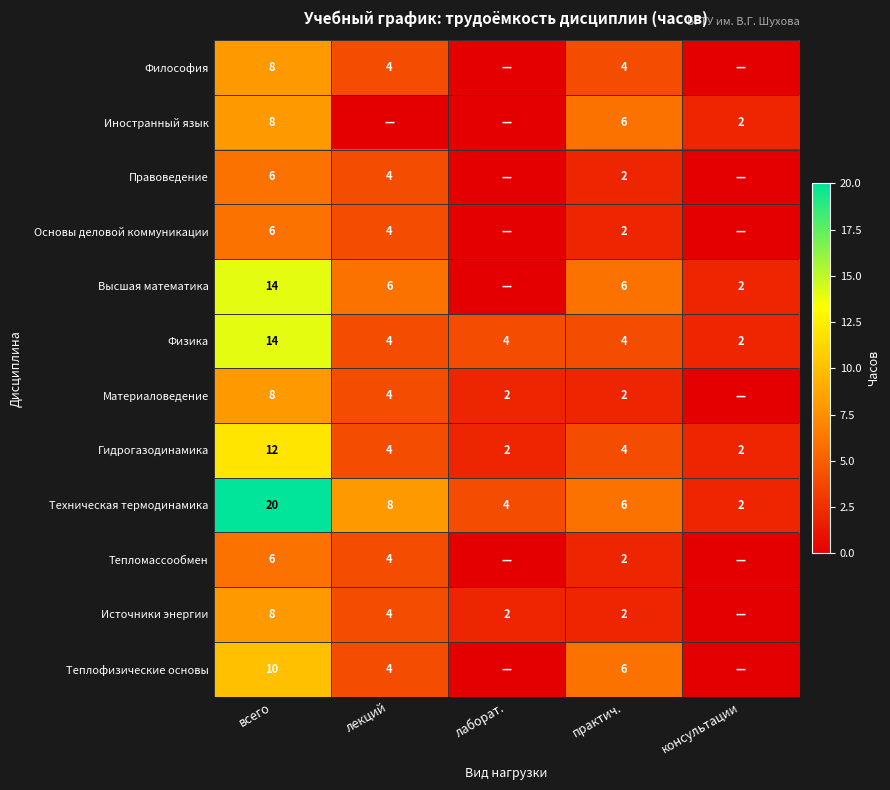

Is it true that Тепломассообмен equals 3 at лекций?

False